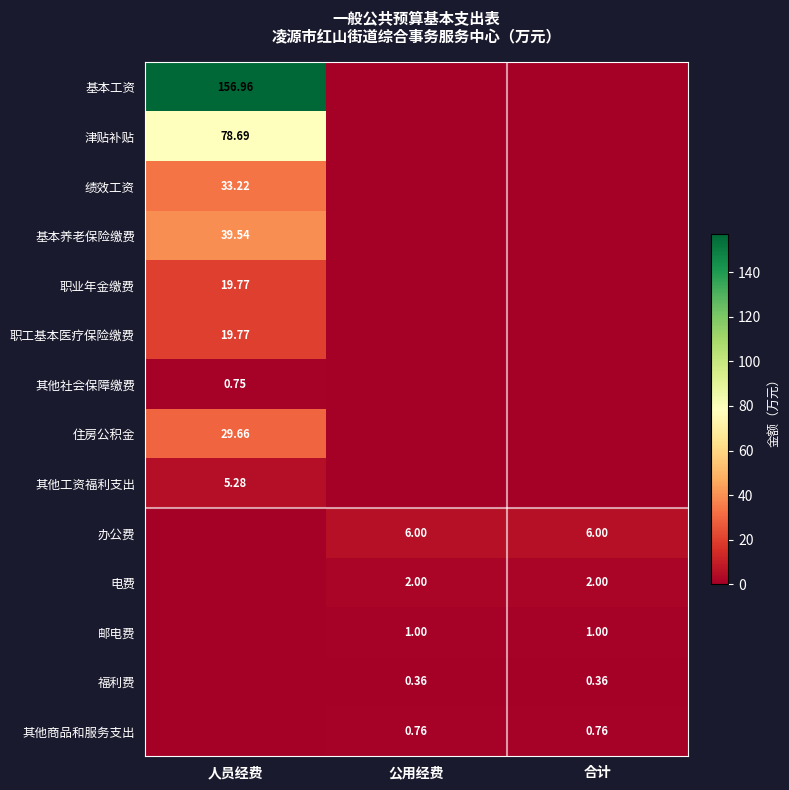

At which category does the chart reach its peak across all series?

人员经费